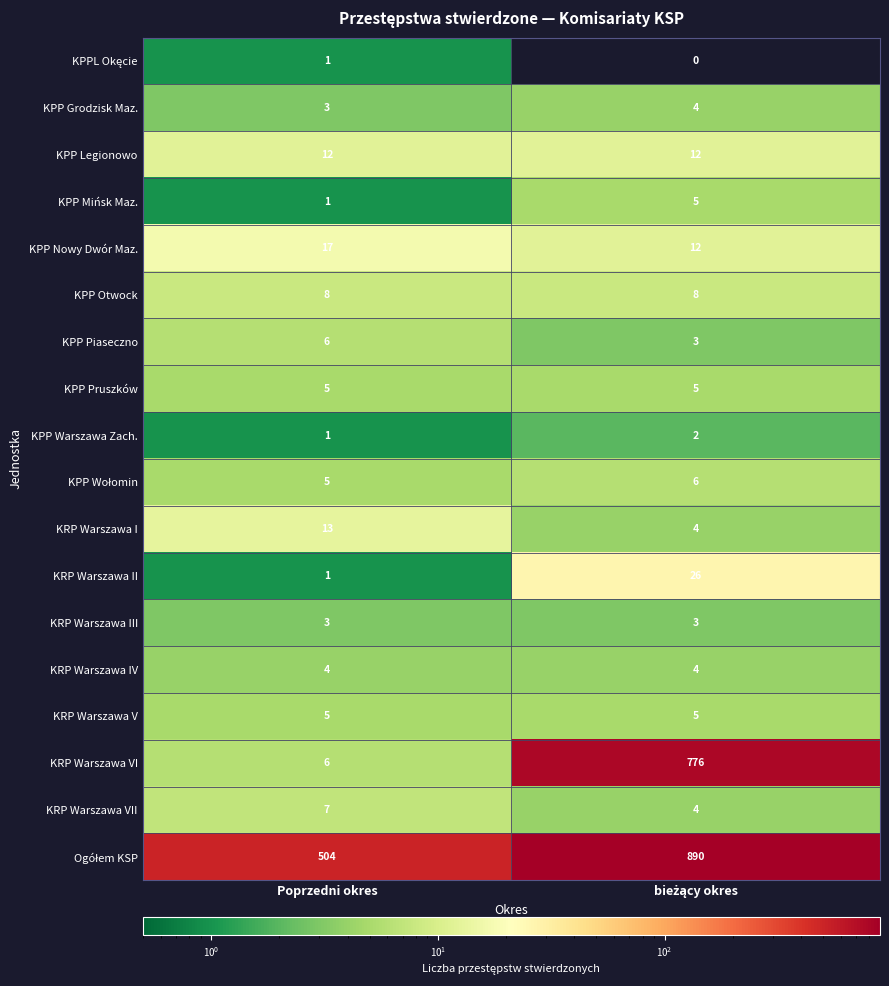

What value does the KPP Piaseczno series have at Poprzedni okres?

6